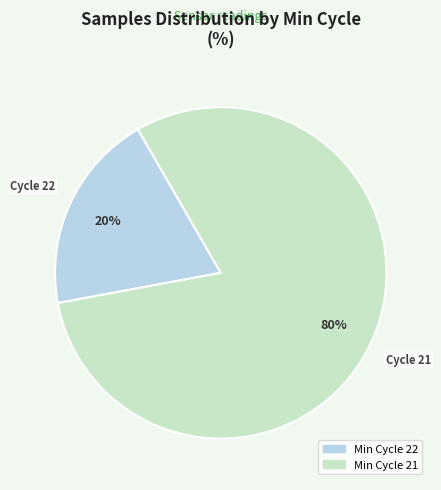

To the nearest percent, what is the average slice percentage?

50%